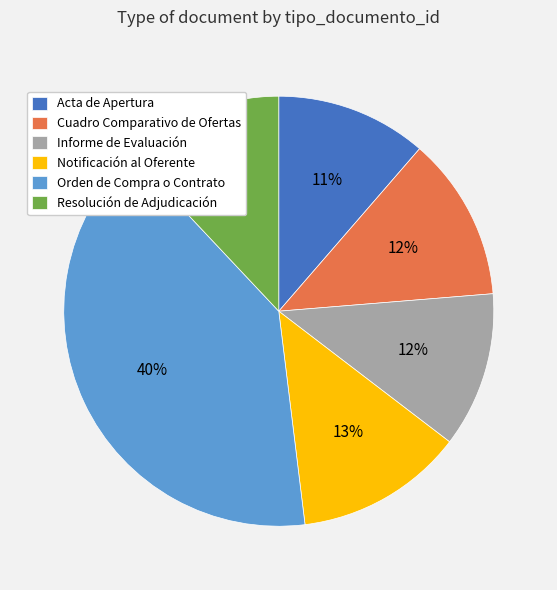

Is the sum of Acta de Apertura and Cuadro Comparativo de Ofertas greater than half?

No